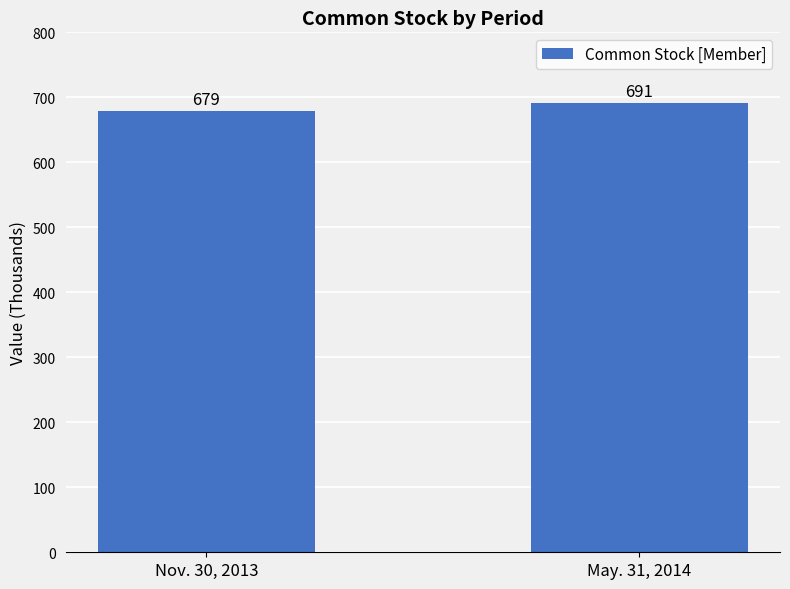

What is the difference between the maximum and minimum values?

12